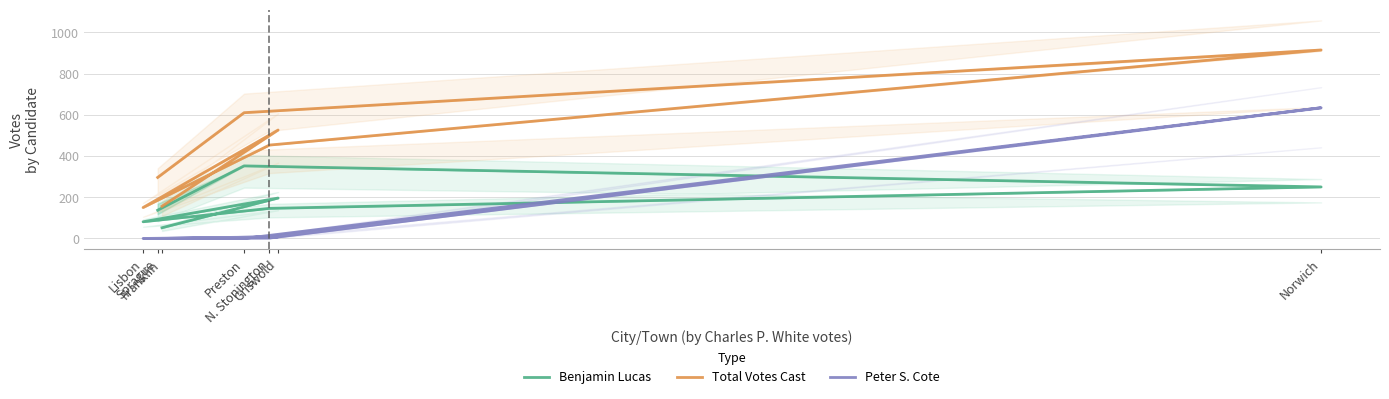

Is this an area chart (filled region under the line)?

No